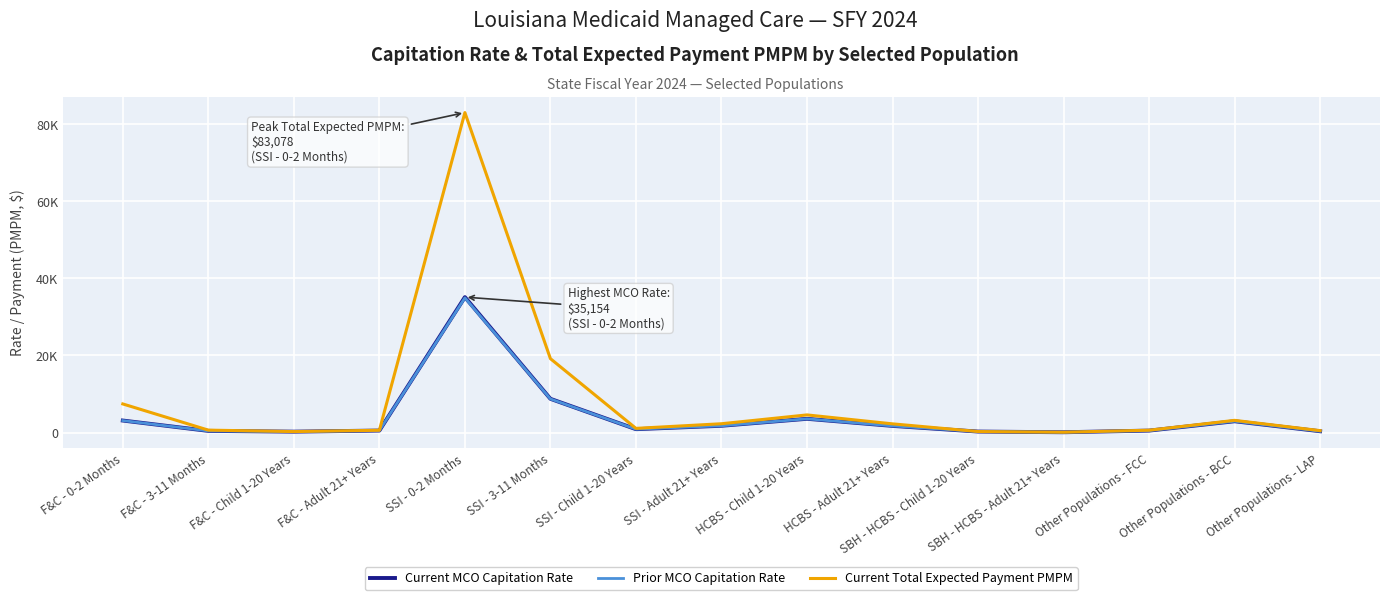

At which label does Prior MCO Capitation Rate reach its minimum?

SBH - HCBS - Adult 21+ Years